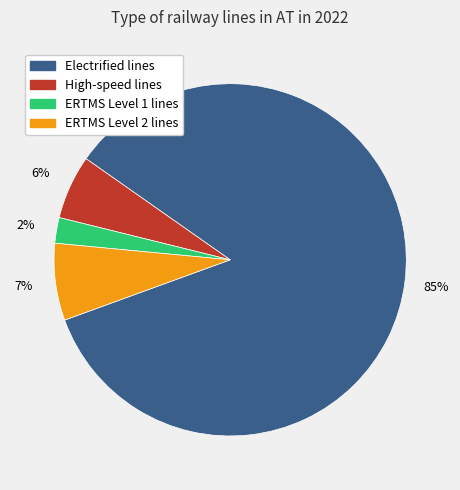

Combined, do ERTMS Level 1 lines and Electrified lines account for over 50%?

Yes